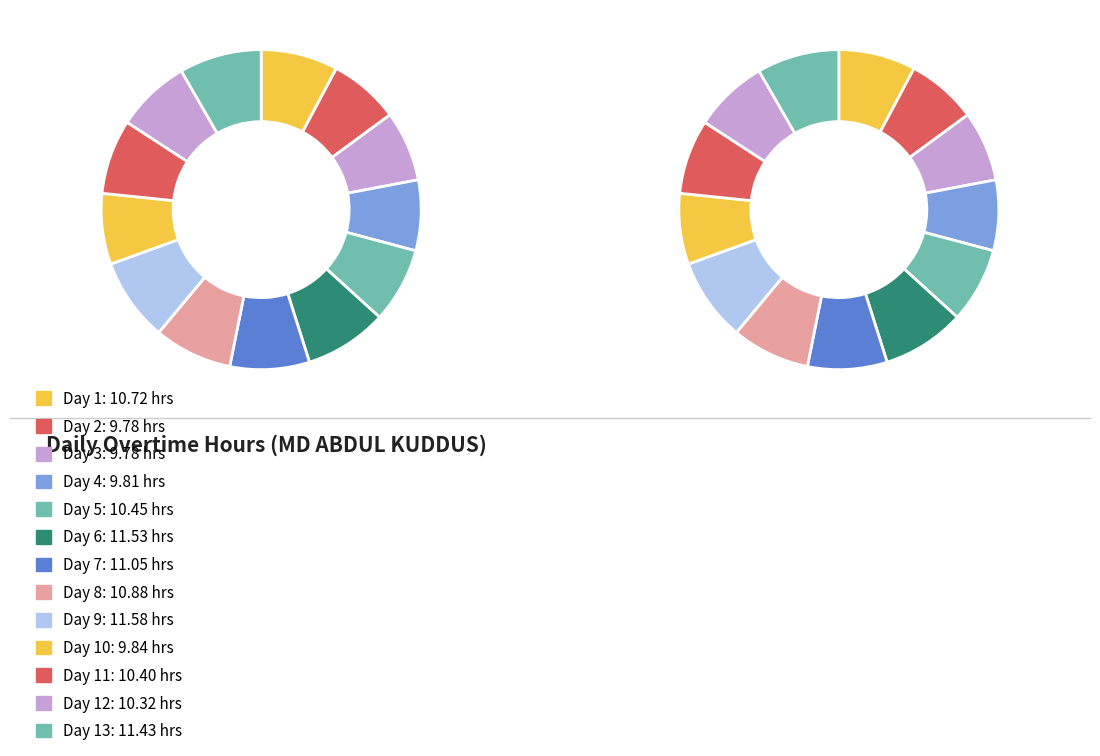

Combined, do Day 4 and Day 9 account for over 50%?

No